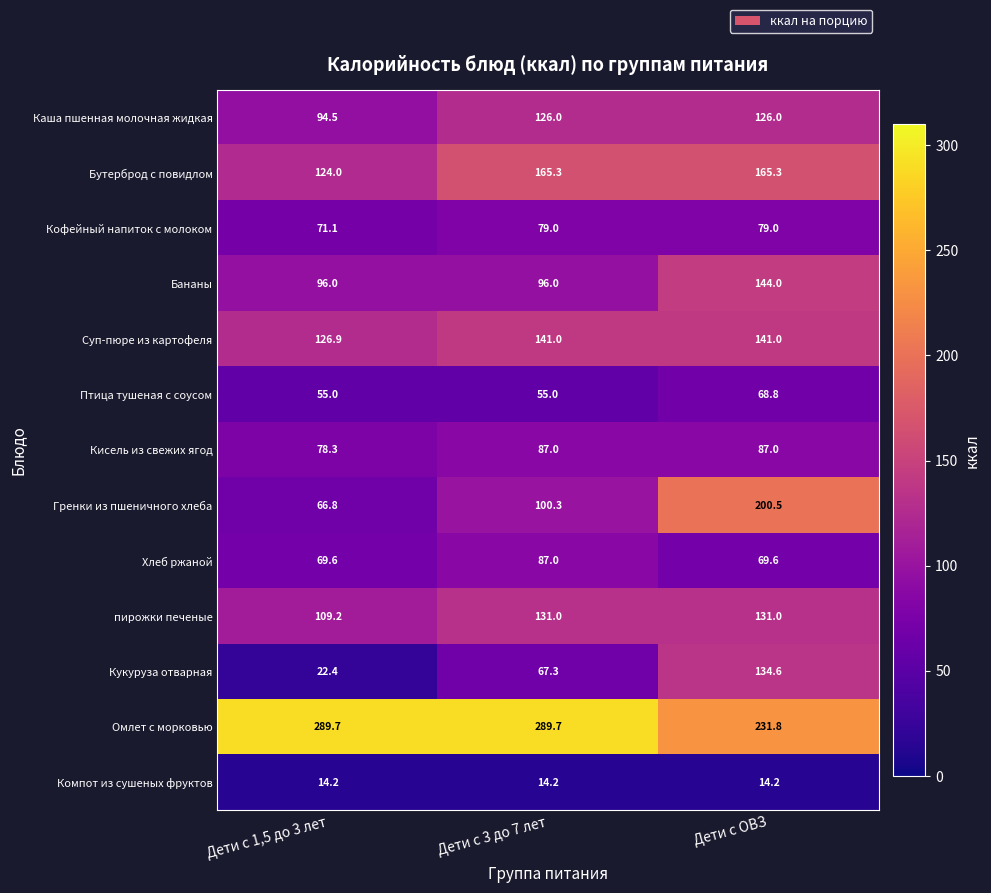

Is it true that Кофейный напиток с молоком equals 34.1 at Дети с ОВЗ?

False